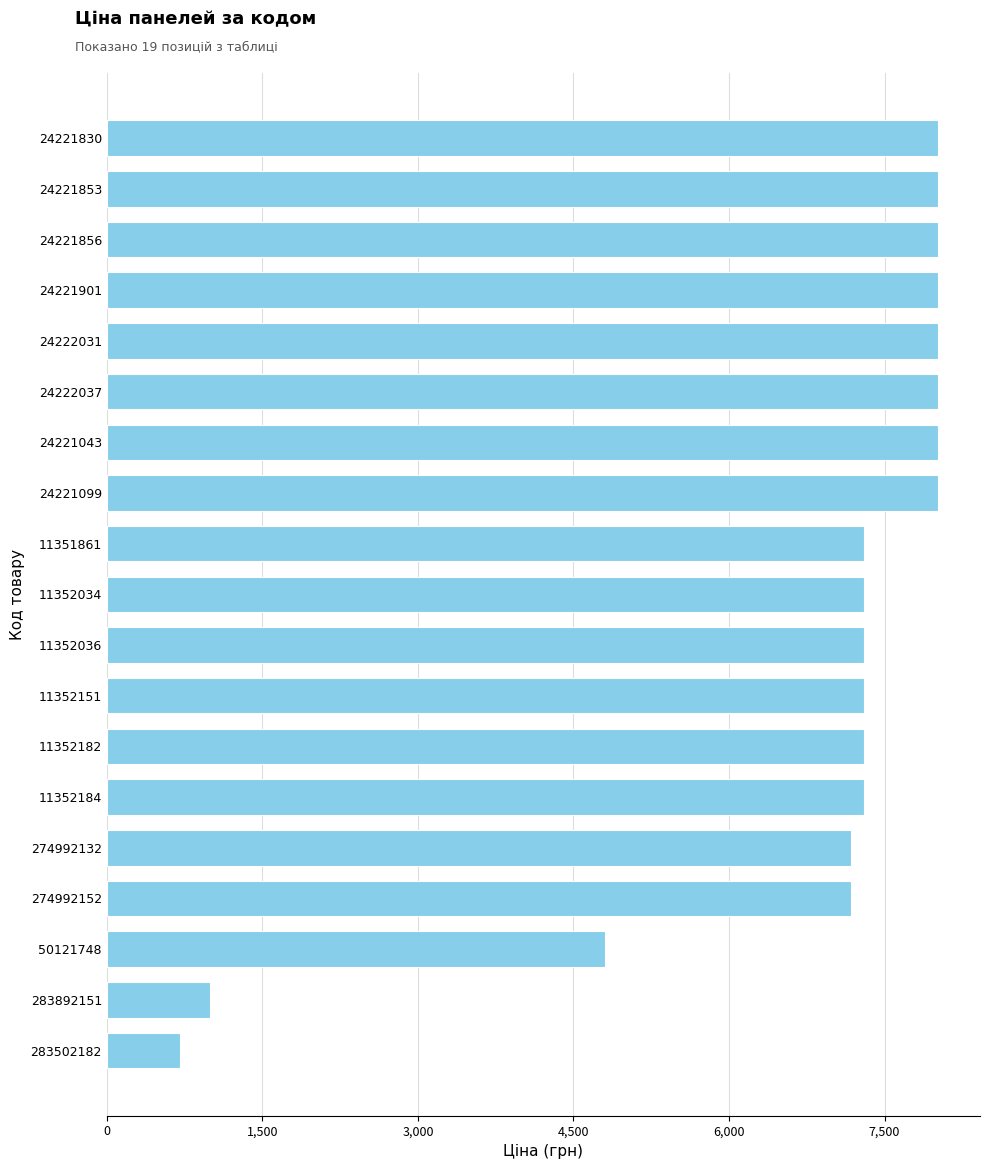

The value at 11352151 is 4954.1. True or false?

False